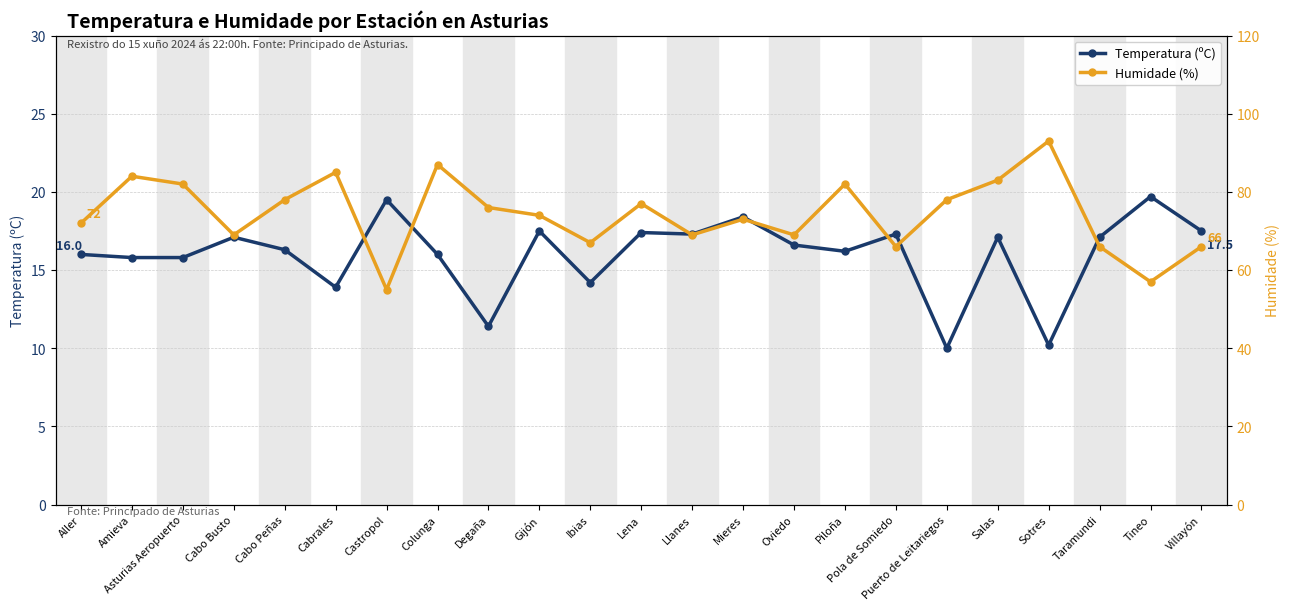

What is the label of the 1st point from the left?

Aller